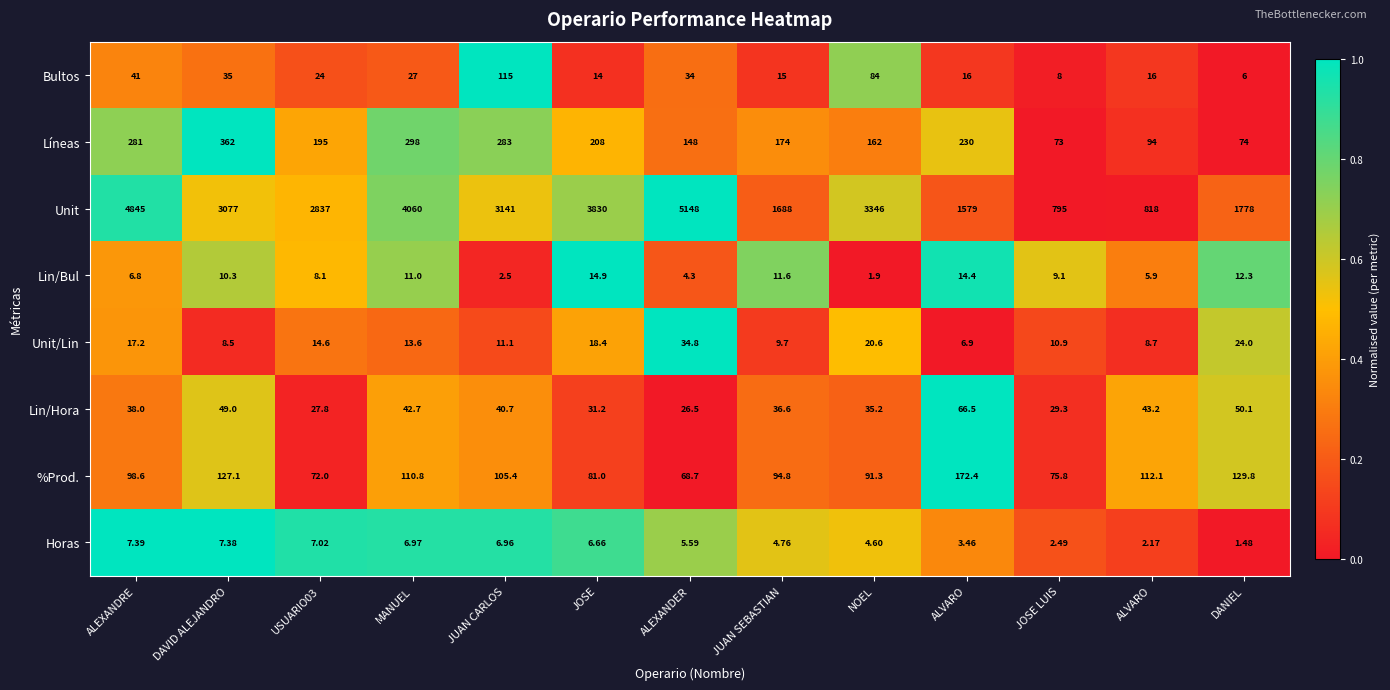

How many values in the Lin/Bul series exceed 9?

7